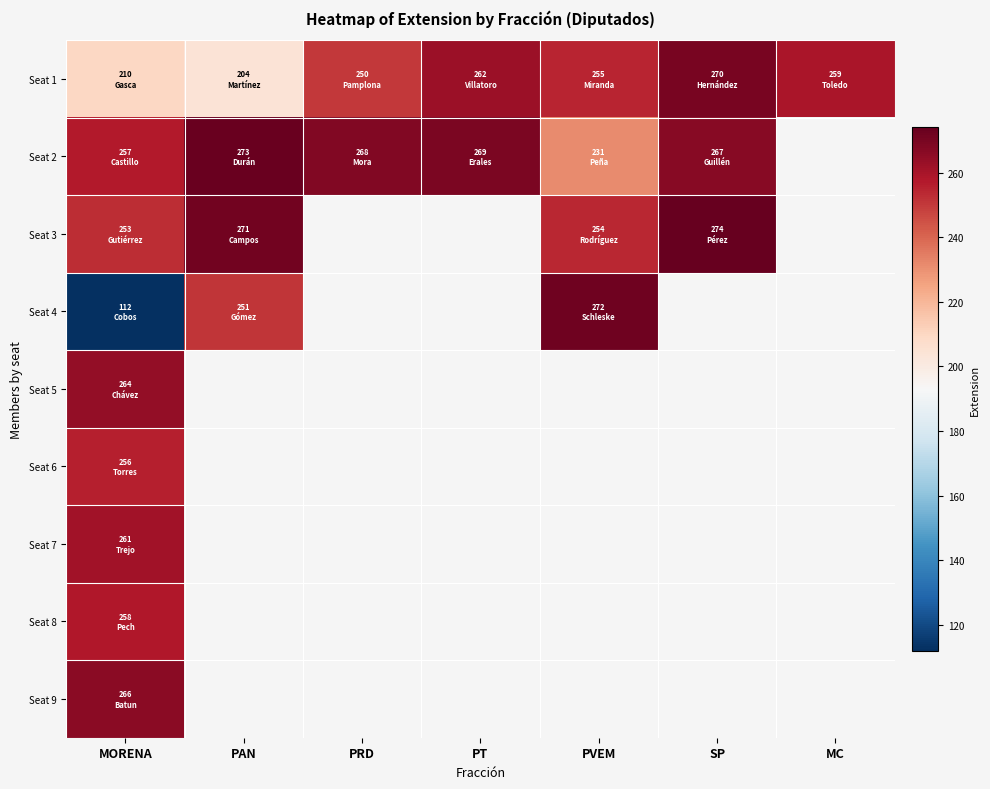

How many series are shown in this chart?

9